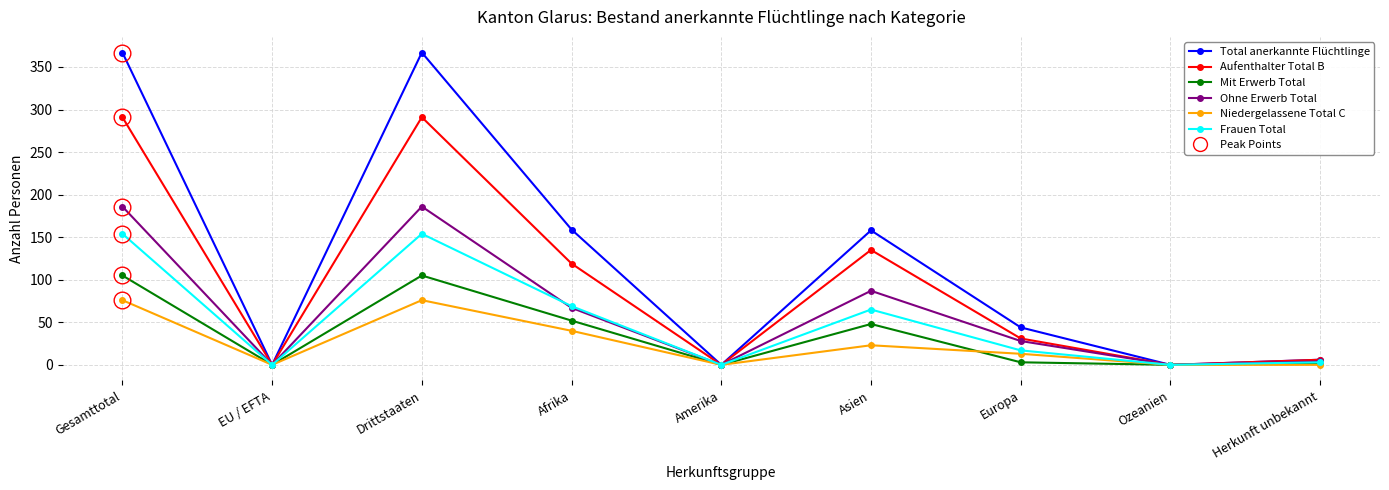

Rank the series at Gesamttotal from lowest to highest value.

Niedergelassene Total C, Mit Erwerb Total, Frauen Total, Ohne Erwerb Total, Aufenthalter Total B, Total anerkannte Flüchtlinge